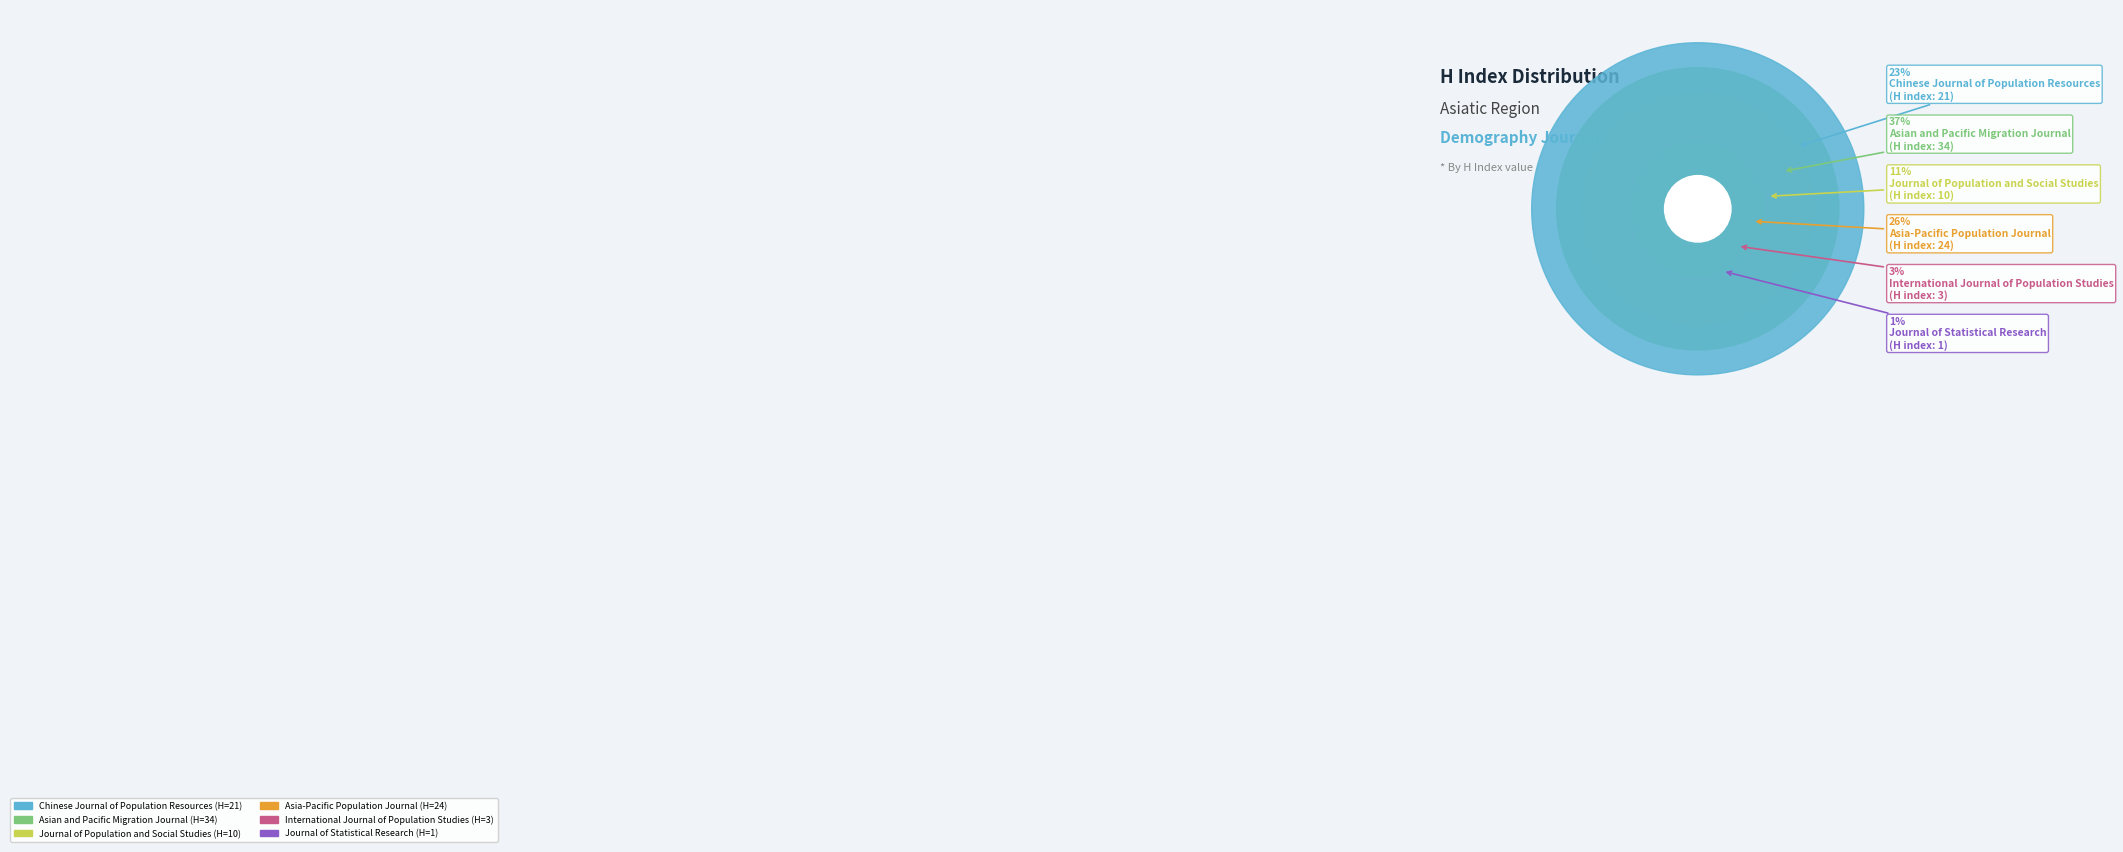

How many segments does this pie chart have?

6